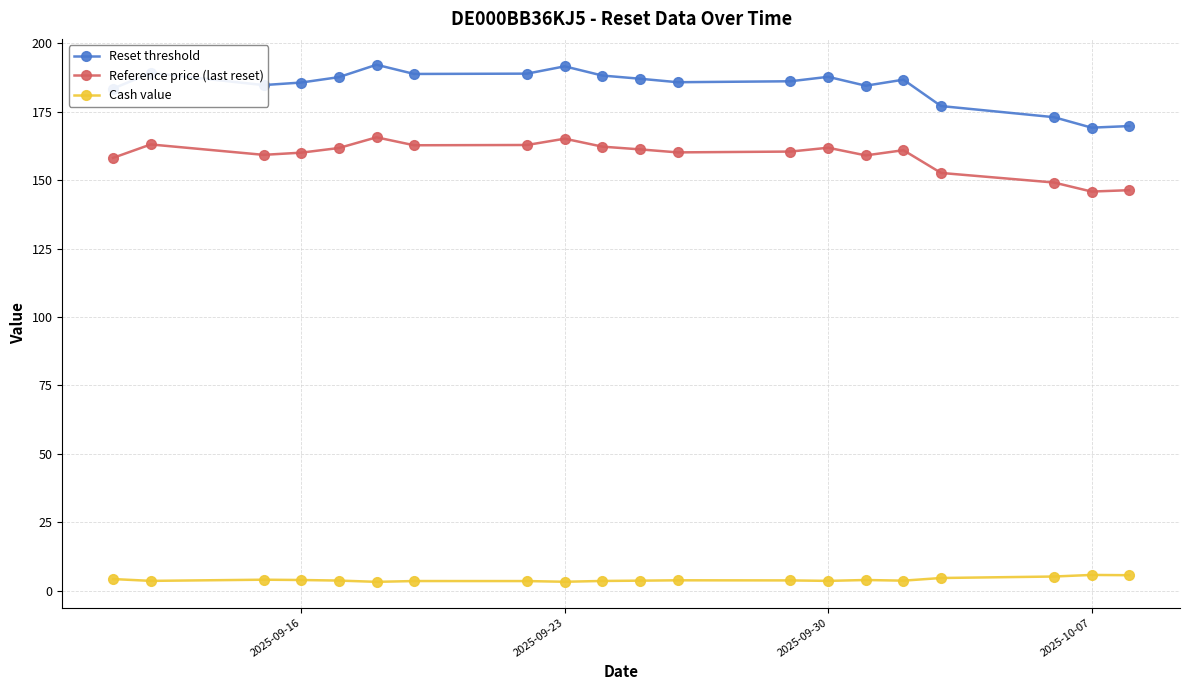

What is the lowest value of the Reference price (last reset) series?

145.8